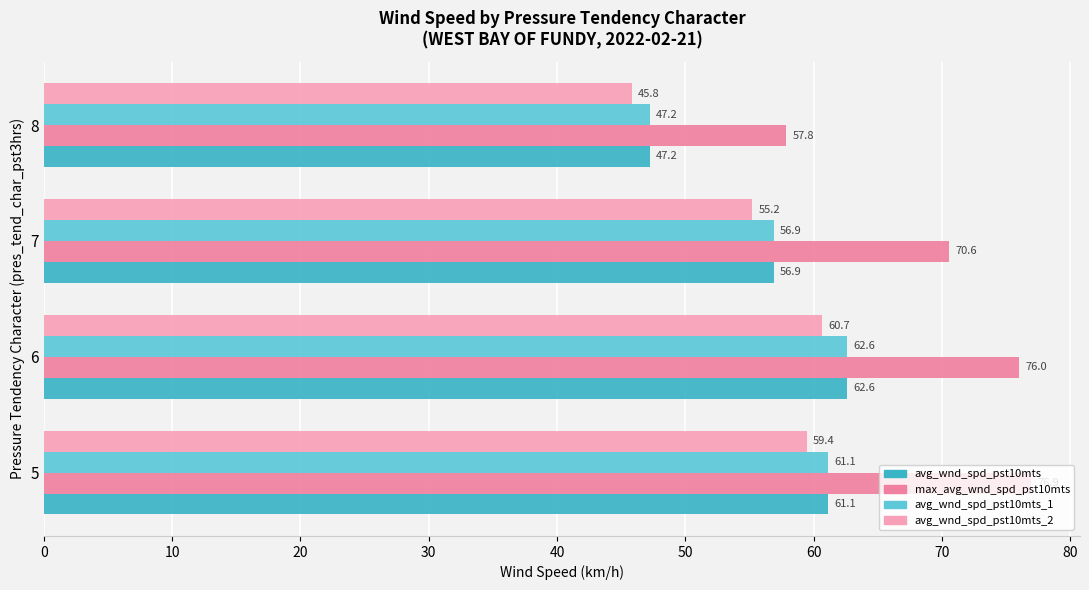

At how many categories does at least one series exceed 67?

3